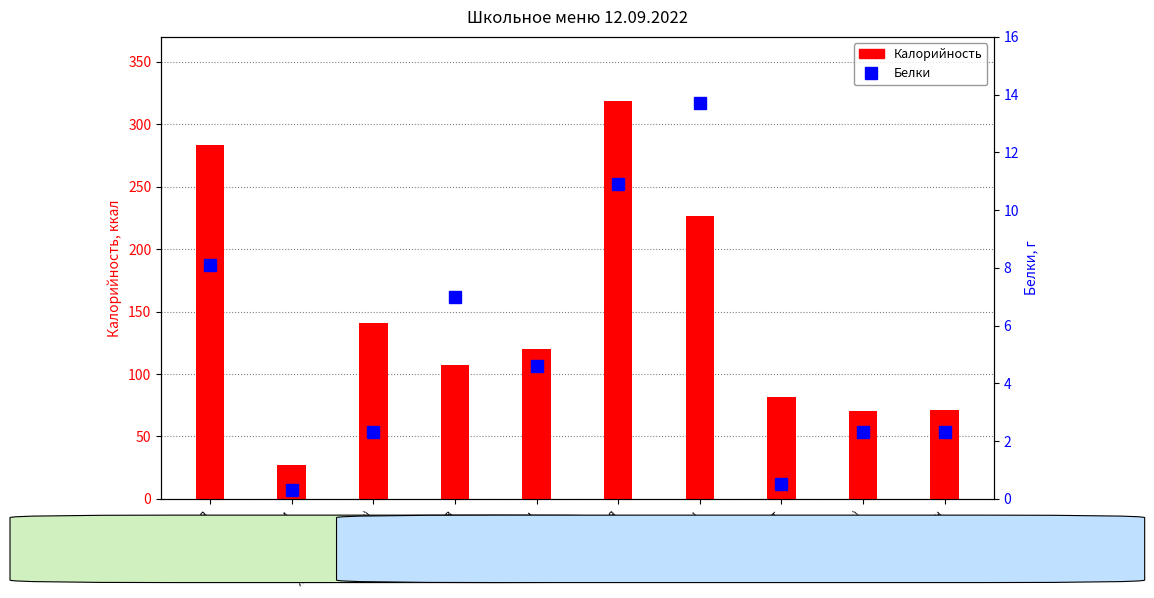

Reading left to right, extract all data points from this chart.

Каша пшеничная=8.1	Чай с сахаром=0.3	Хлеб бел (завтрак)=2.3	Сыр тв=7.0	Борщ=4.6	Каша гречневая=10.9	Котлеты=13.7	Компот=0.5	Хлеб бел (обед)=2.3	Хлеб черн=2.3